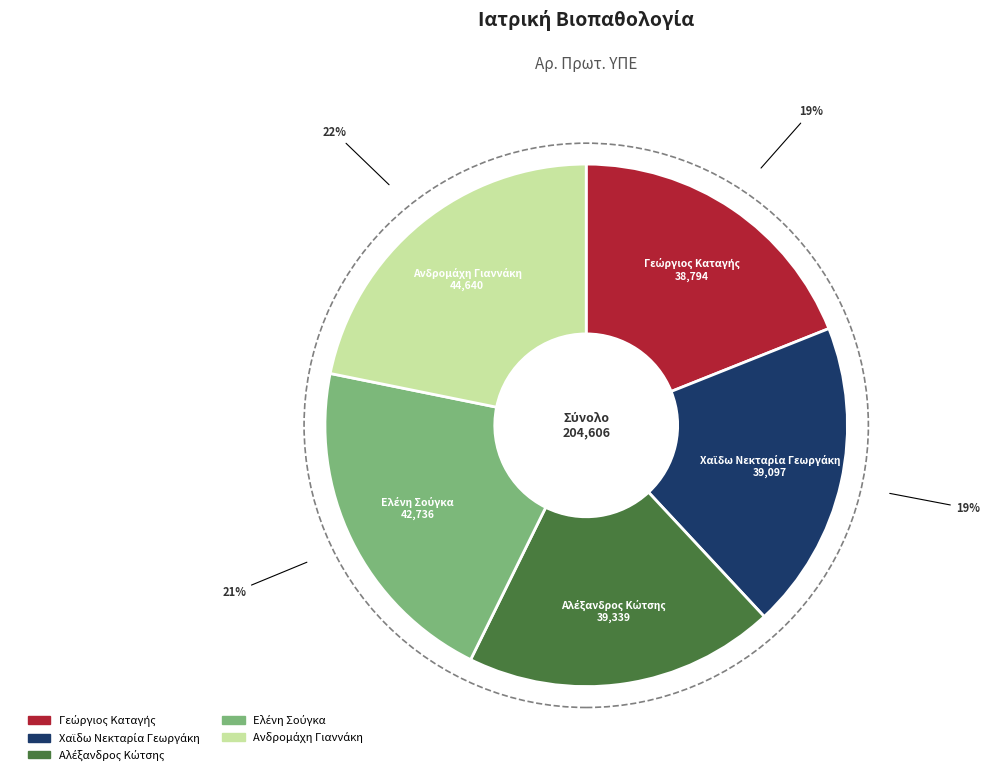

To the nearest percent, what is the difference between the largest and smallest slice percentages?

3%